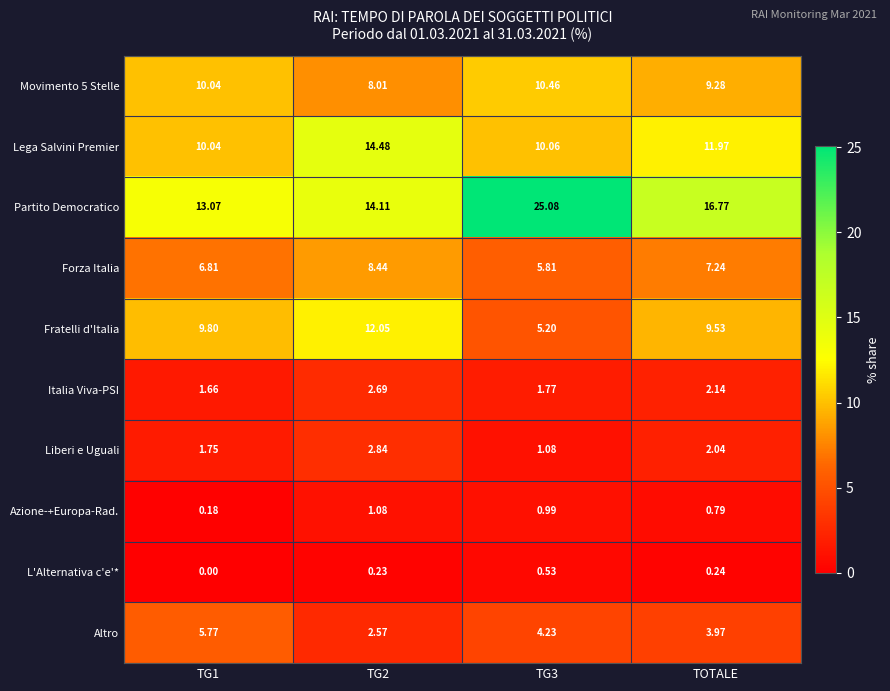

How many data points in Forza Italia are above 7?

2